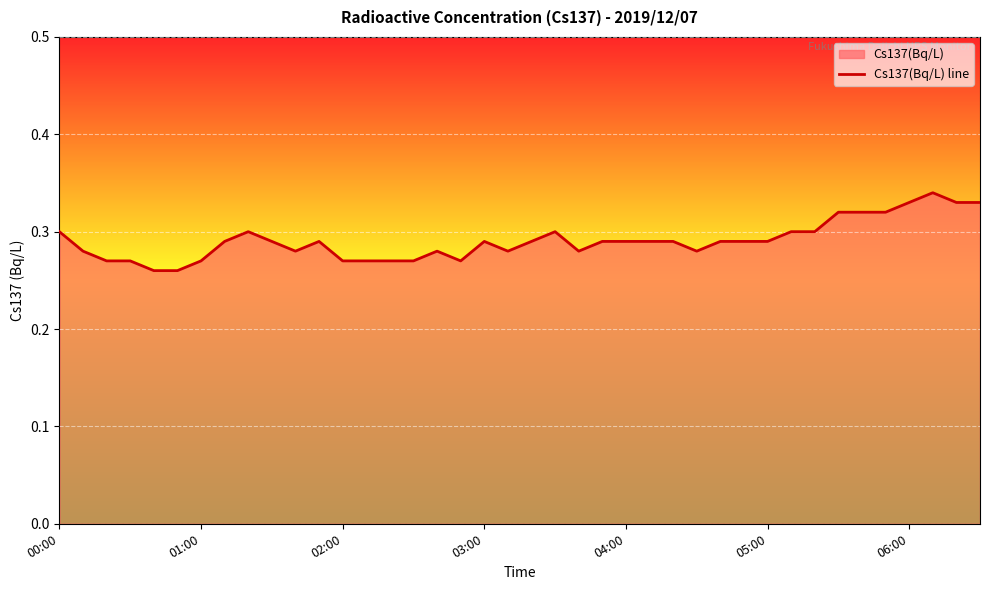

At which category does the data reach its first local peak?

8